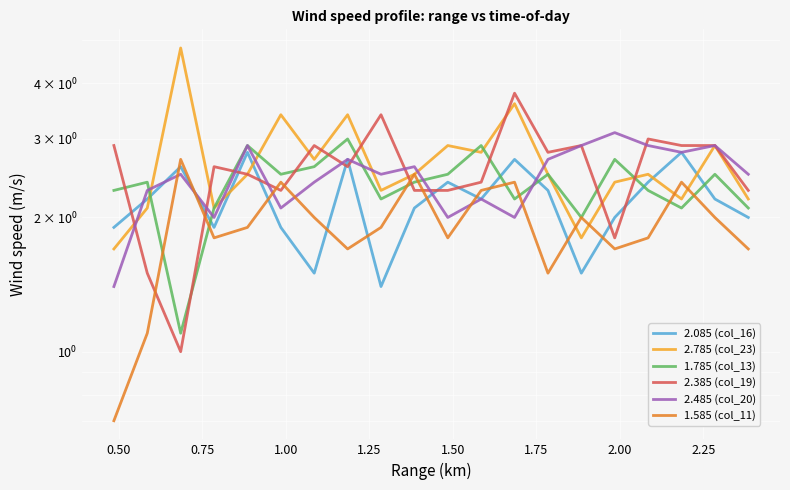

How many data points in 2.485 (col_20) are less than 2?

1